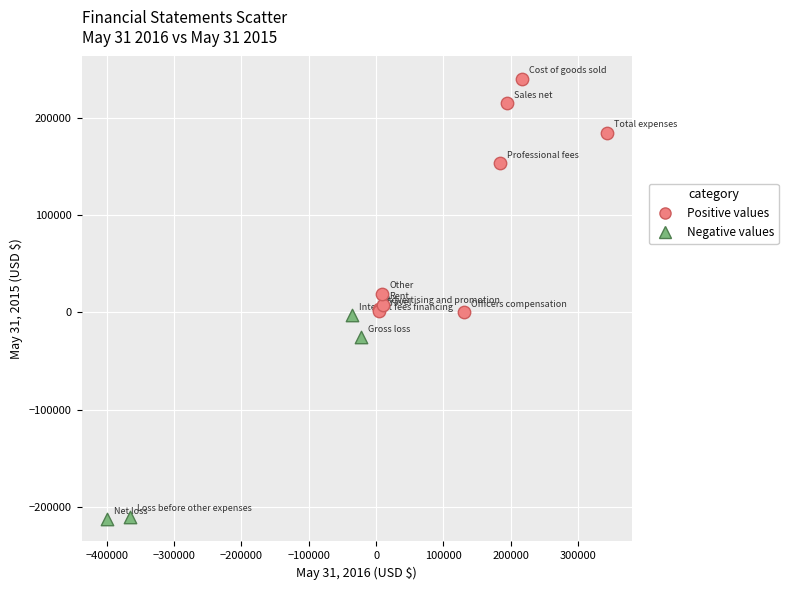

Which series contains the lowest Y value?

Negative values